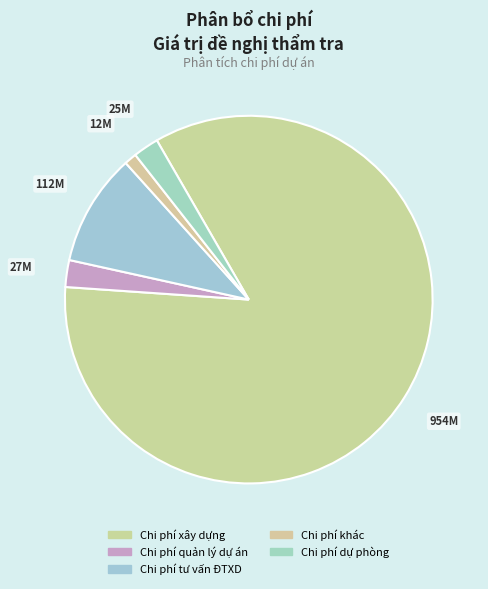

Is it true that Chi phí khác is 11% of the pie?

False